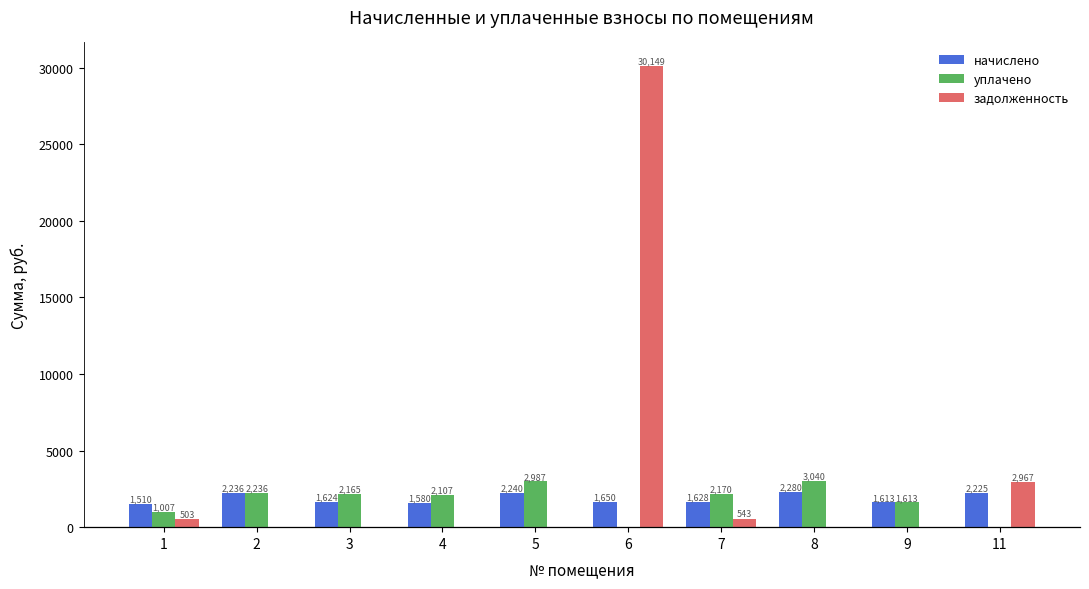

How many groups of bars are there?

10